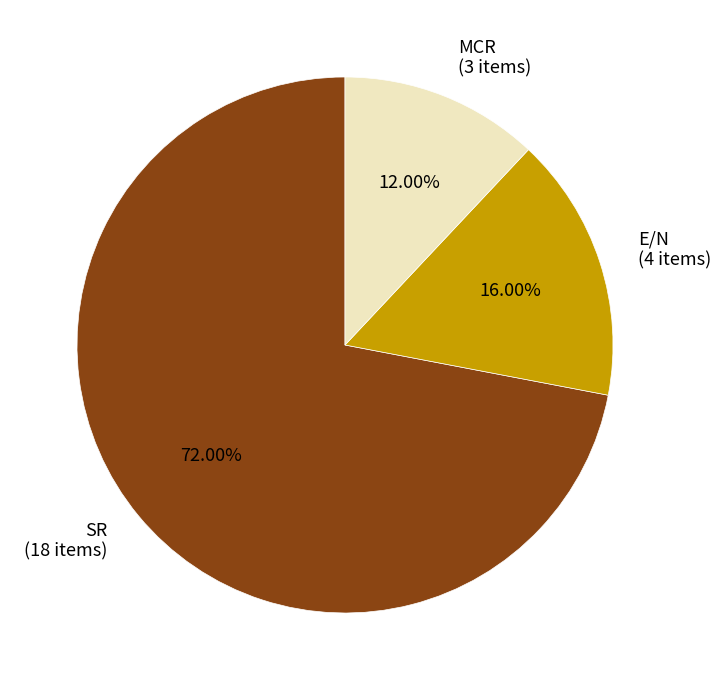

How many segments does this pie chart have?

3